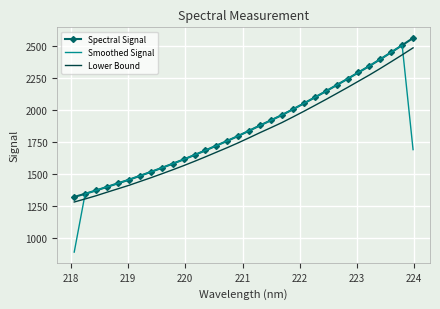

True or false: Lower Bound and Smoothed Signal cross at least once.

True